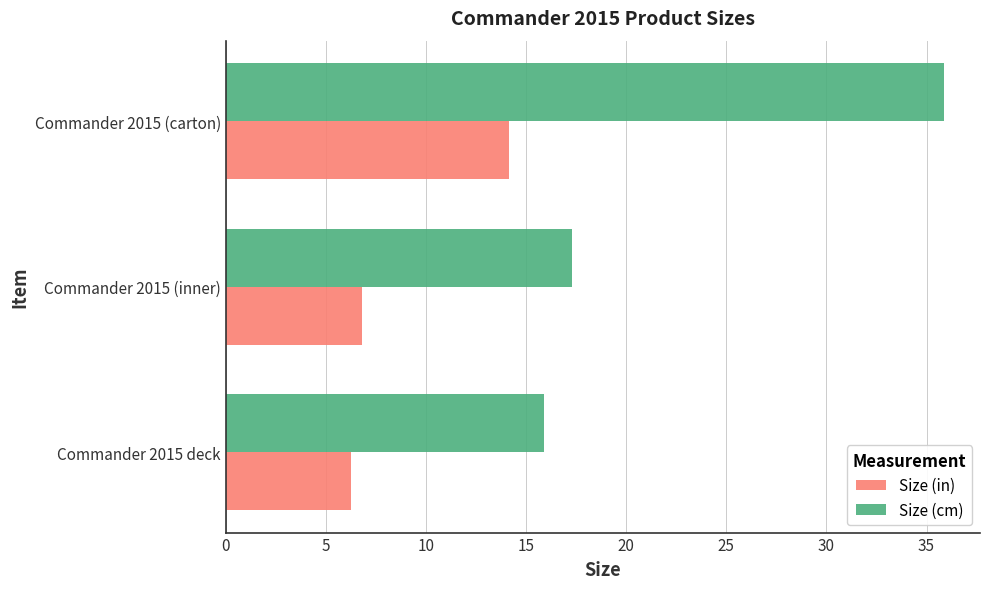

At how many categories does at least one series exceed 12?

3